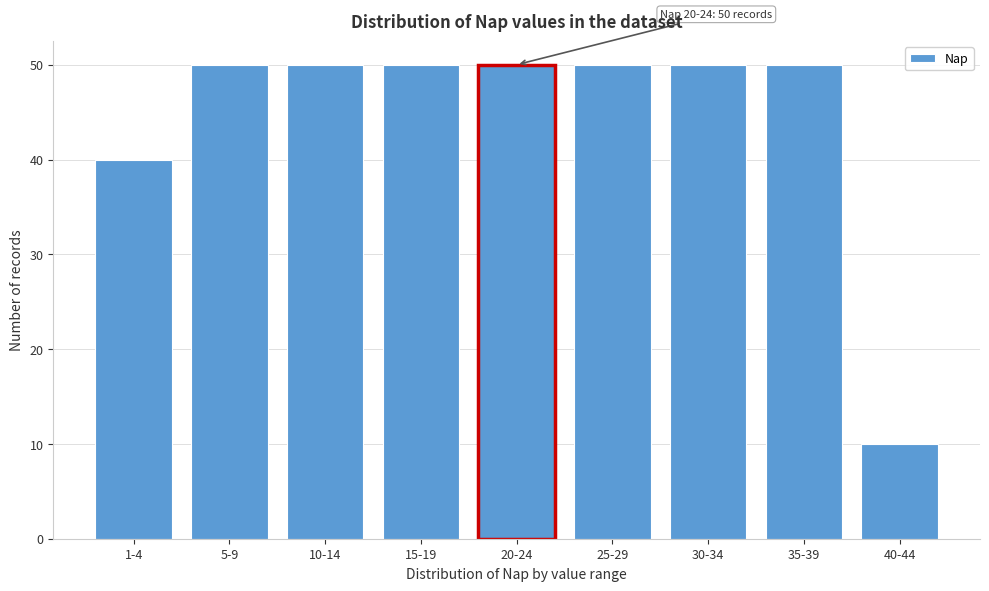

Reading left to right, transcribe all the data shown in this chart.

40	50	50	50	50	50	50	50	10